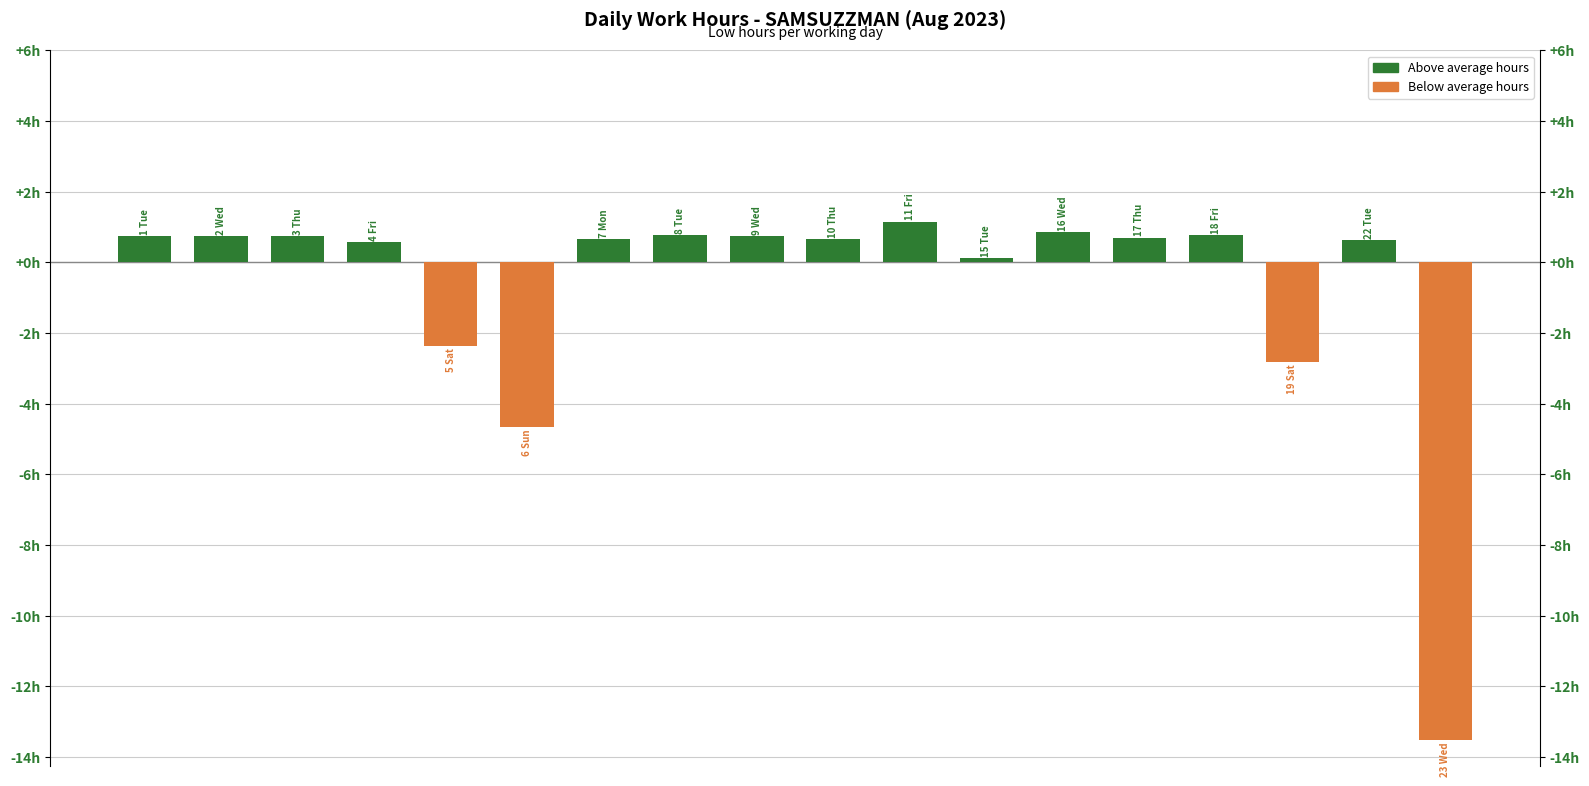

List the labels in order of value, largest first.

11 Fri, 16 Wed, 18 Fri, 8 Tue, 9 Wed, 1 Tue, 3 Thu, 2 Wed, 17 Thu, 7 Mon, 10 Thu, 22 Tue, 4 Fri, 15 Tue, 5 Sat, 19 Sat, 6 Sun, 23 Wed